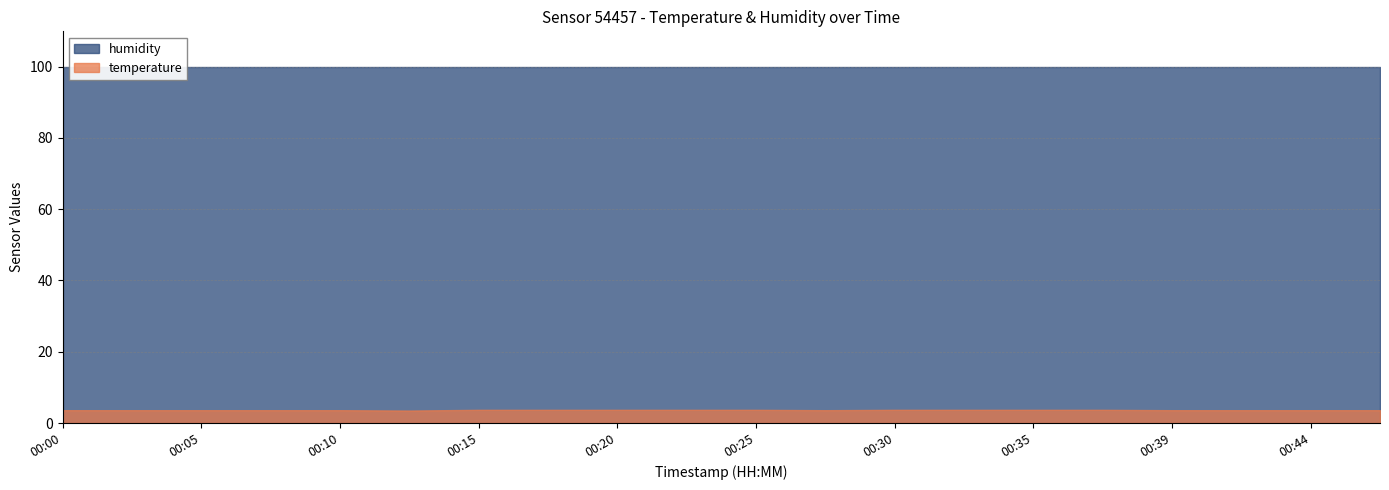

True or false: temperature and humidity intersect in this chart.

False